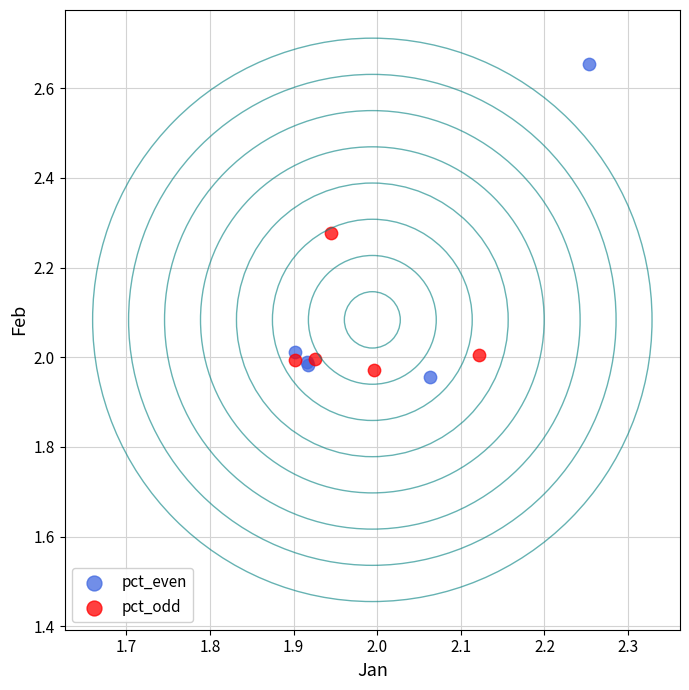

Which series contains the highest Y value?

pct_even